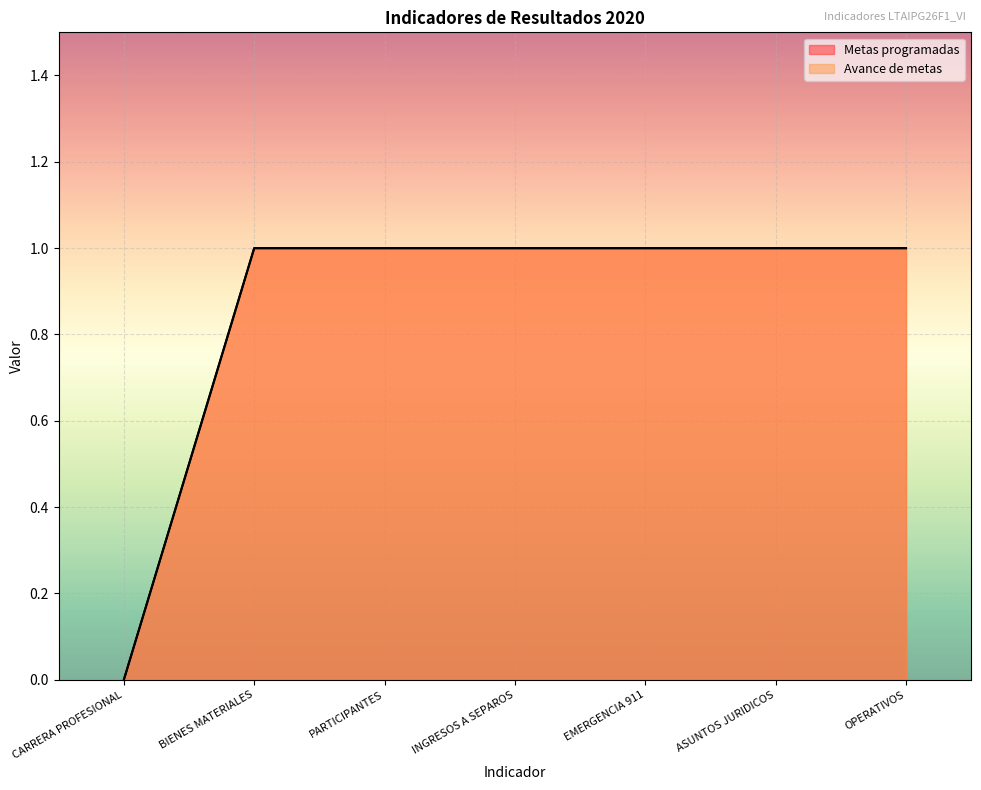

What is the approximate value of Avance de metas at OPERATIVOS?

1